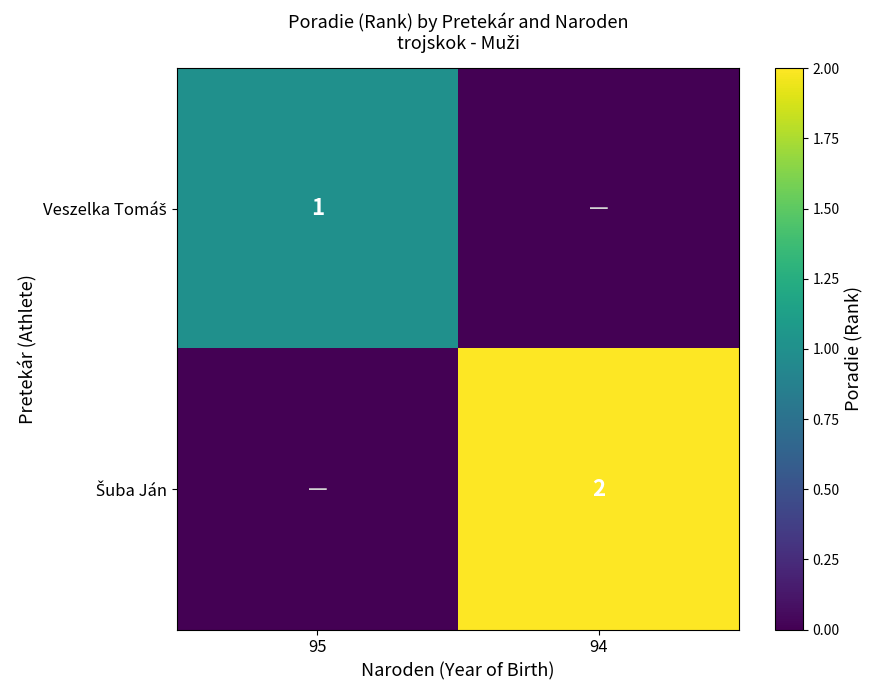

How many series are shown in this chart?

2